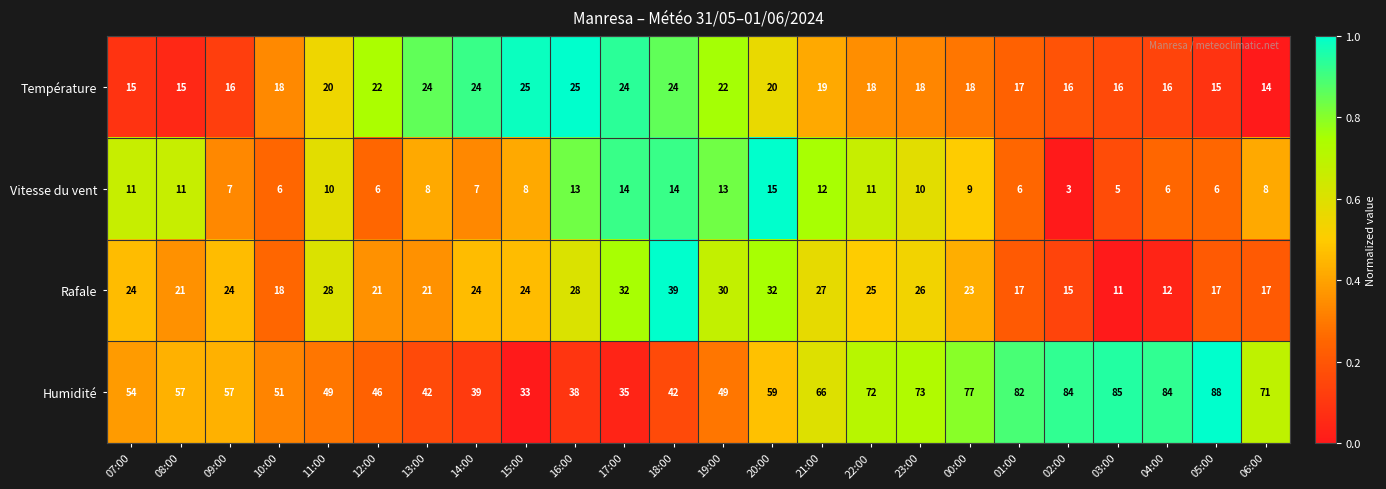

Which series has the widest spread of values?

Humidité